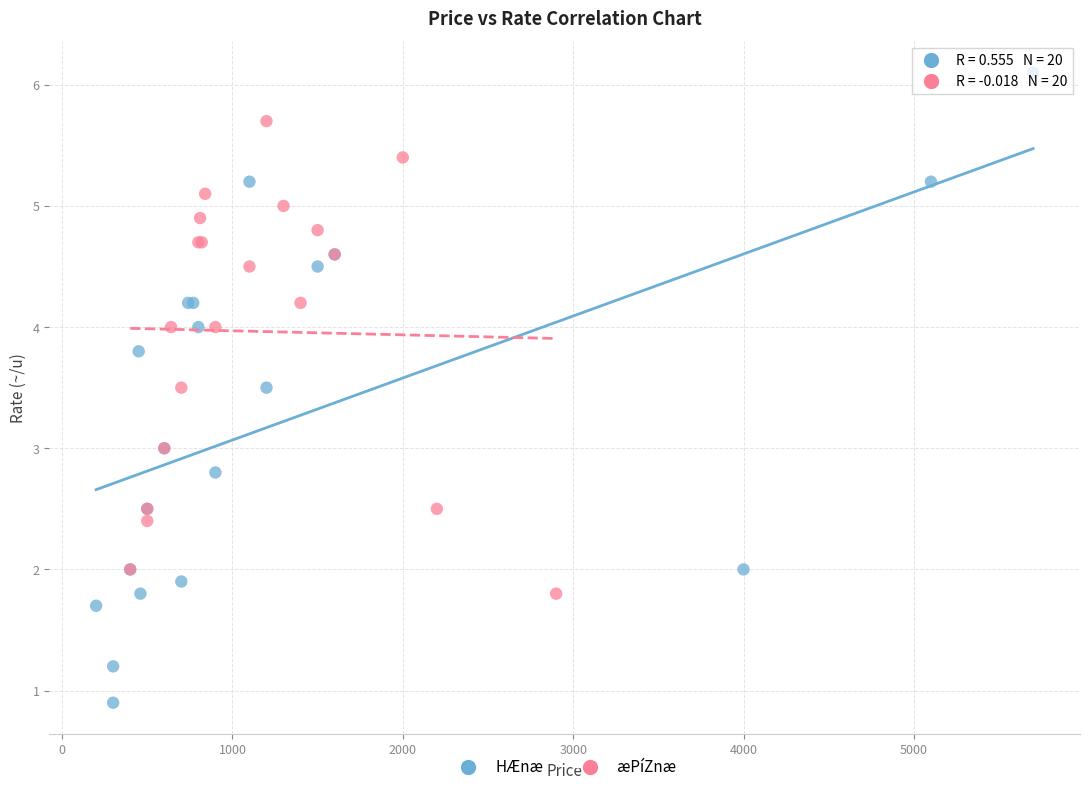

What are all the series names shown in the legend?

HÆnæ, æPíZnæ